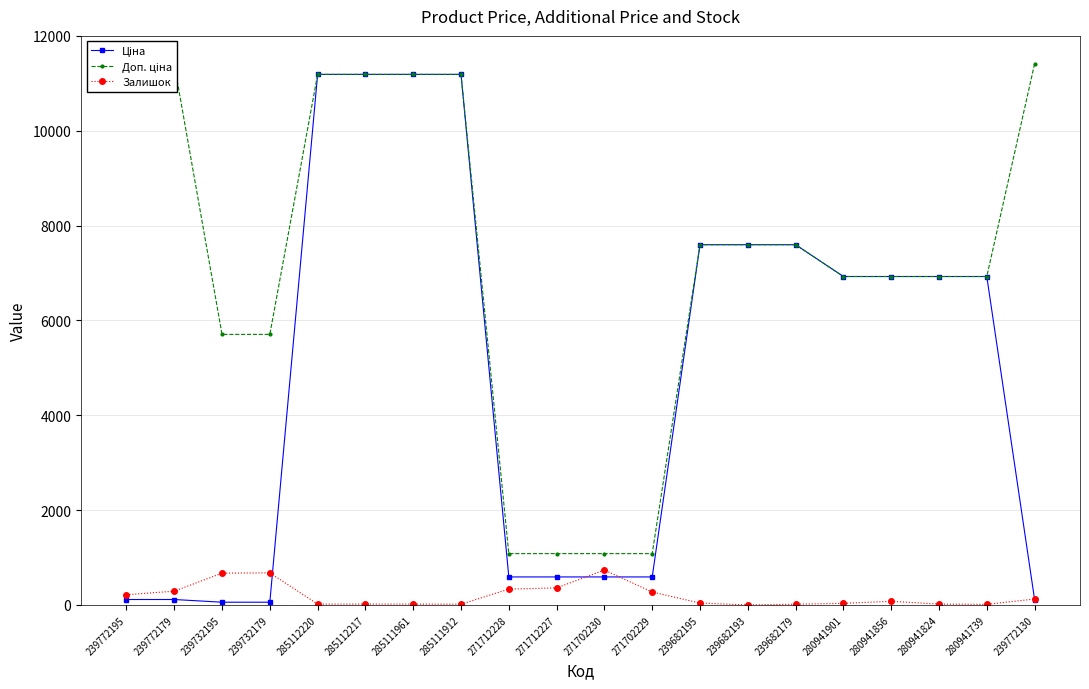

The Залишок series shows 4.0 at 239682179. True or false?

False